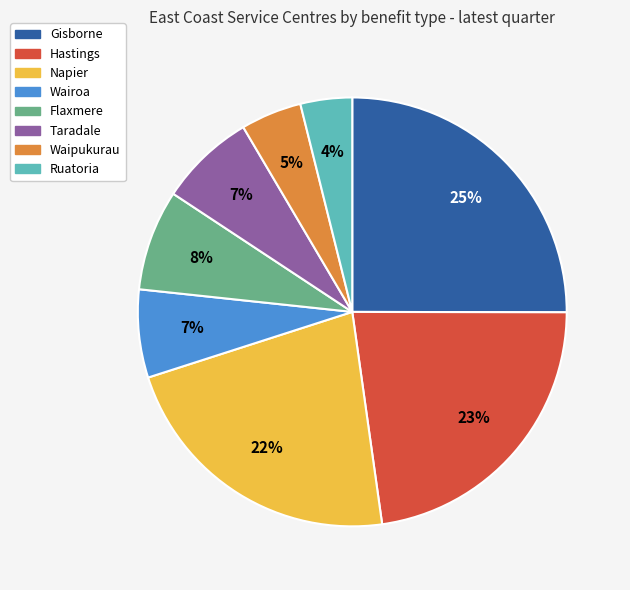

Which slice is the largest?

Gisborne